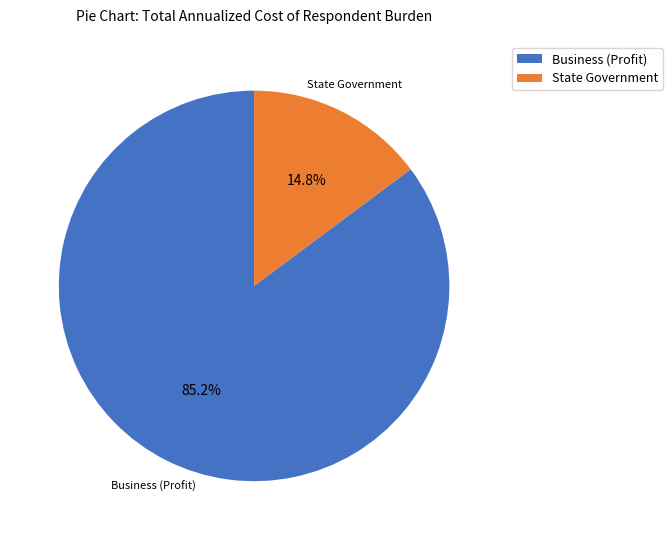

Rank the categories by value from lowest to highest.

State Government, Business (Profit)